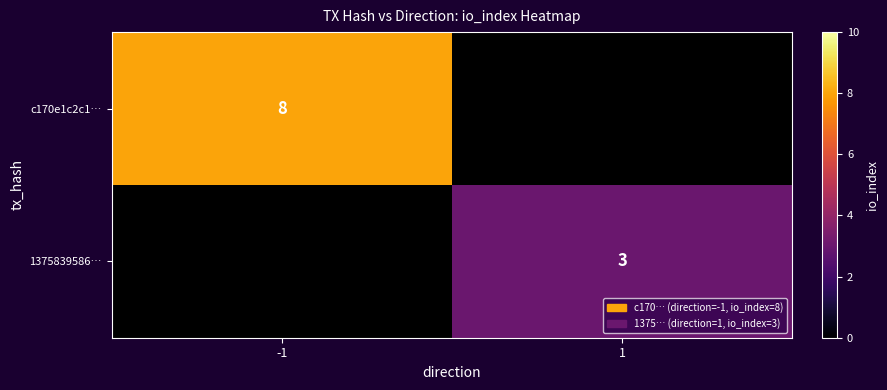

Which label corresponds to the smallest value in the chart?

1